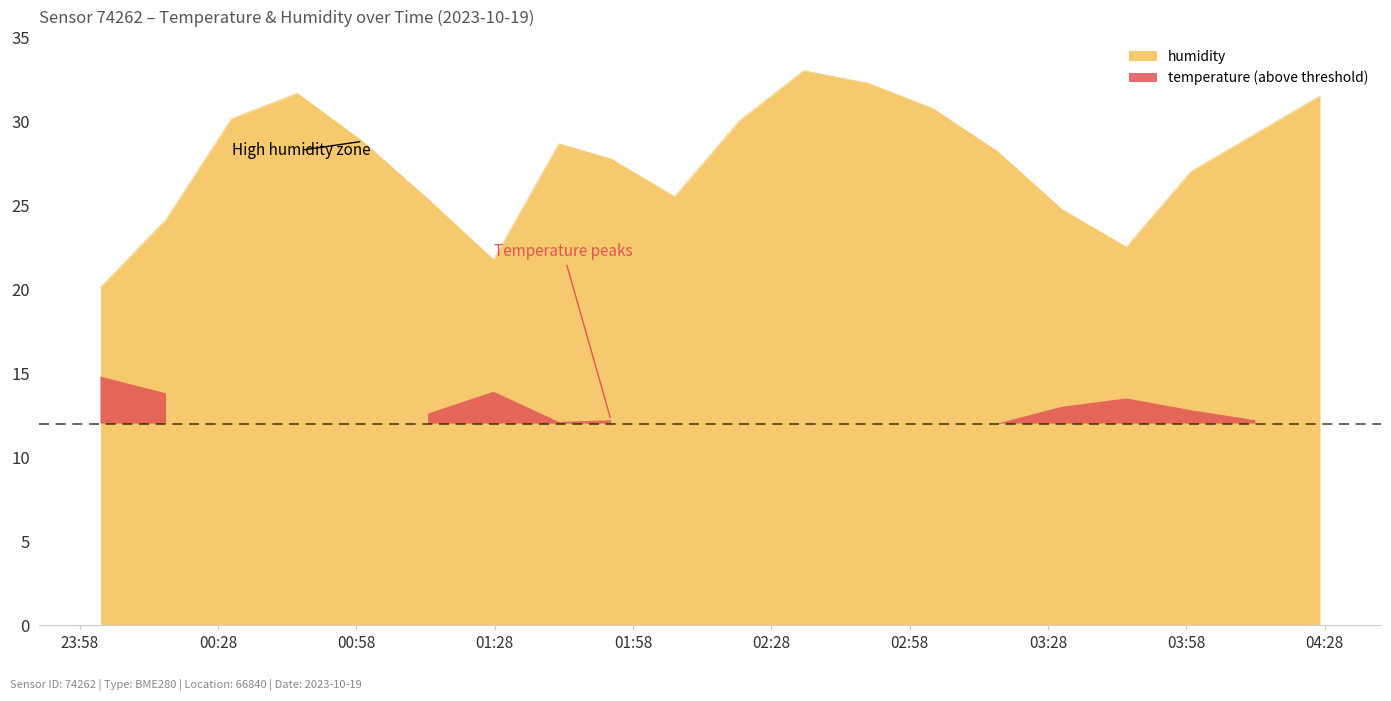

Rank the categories by value from highest to lowest.

02:35, 02:49, 00:45, 04:27, 03:03, 00:30, 02:21, 04:13, 00:59, 01:41, 03:17, 01:53, 03:59, 02:07, 01:13, 03:31, 00:16, 03:45, 01:27, 00:02